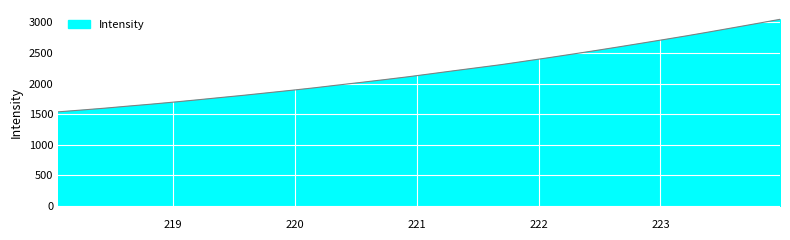

What is the minimum value shown in the chart?

1536.9